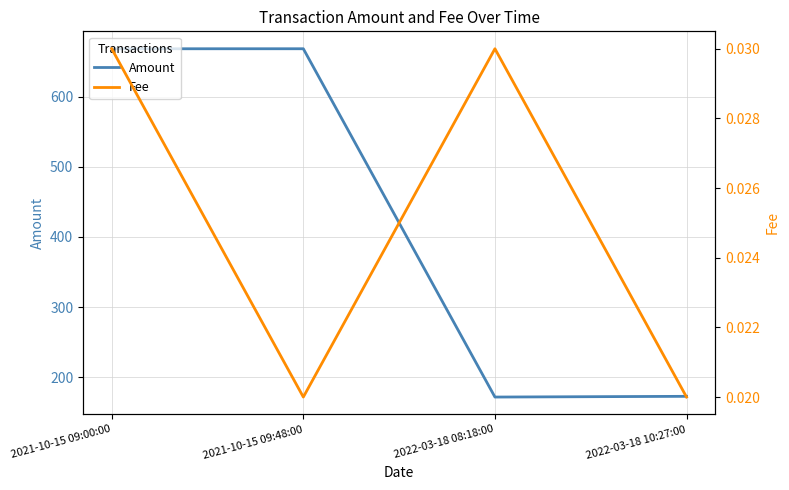

Read the Amount value at 2021-10-15 09:48:00.

668.1